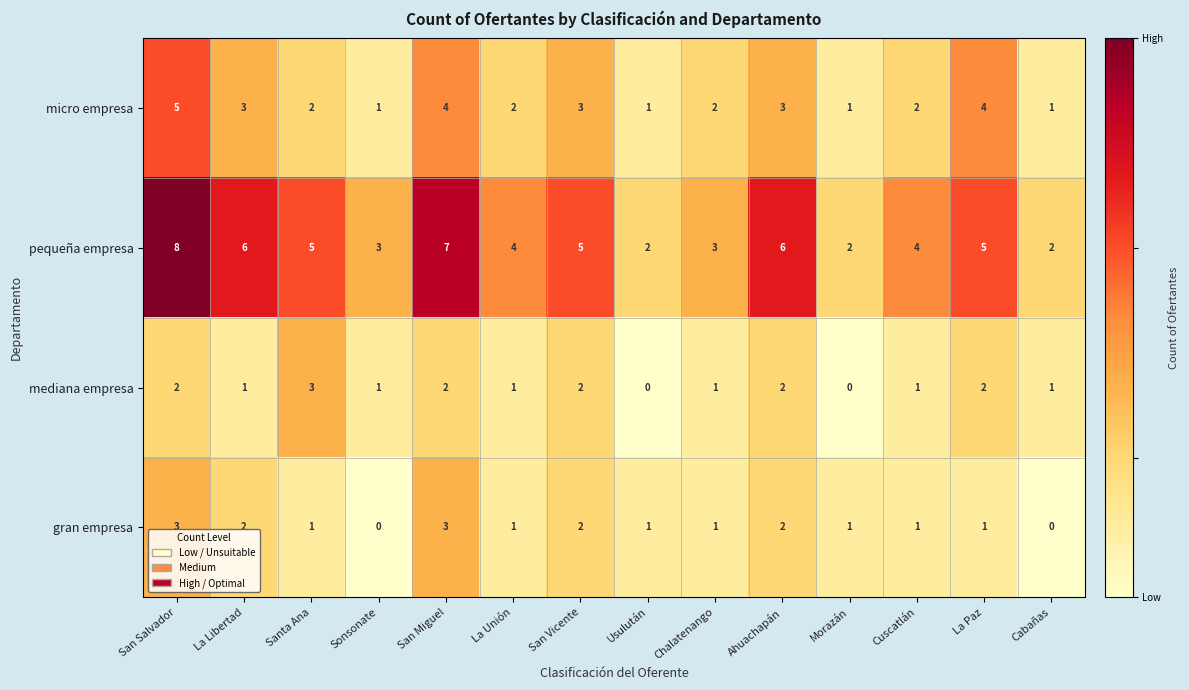

Which label corresponds to the largest value in the chart?

San Salvador